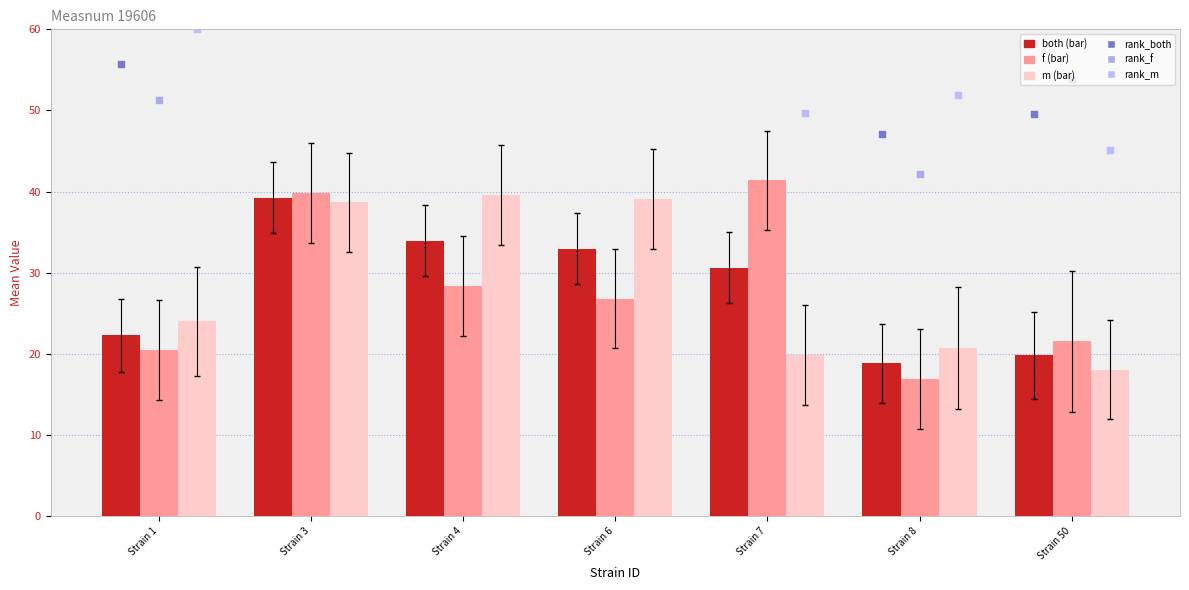

What are all the series names shown in the legend?

both, f, m, rank_both, rank_f, rank_m